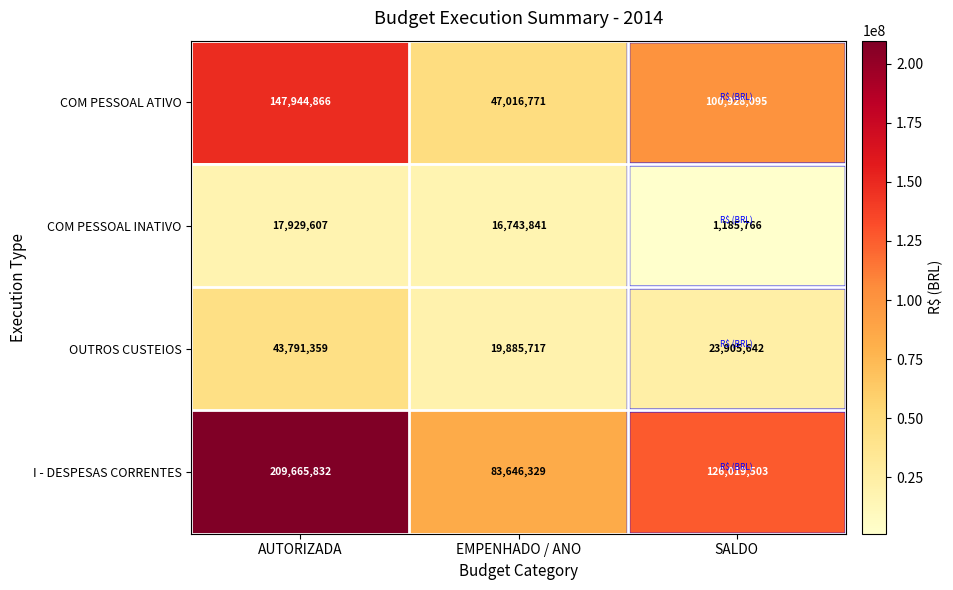

Count the number of data series in this chart.

4